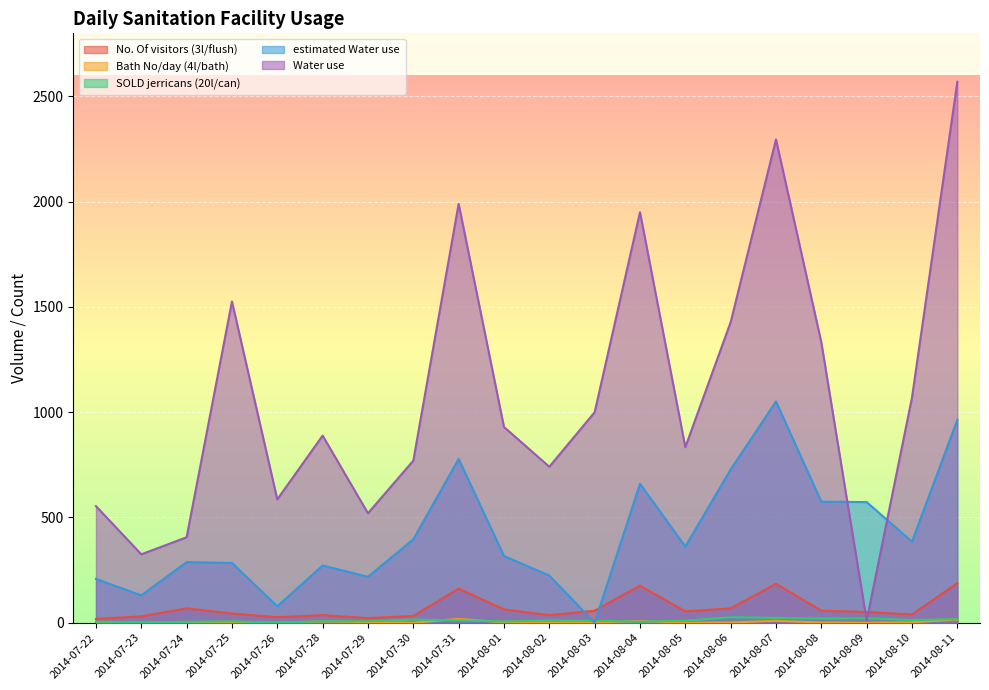

Where do No. Of visitors (3l/flush) and estimated Water use first cross each other?

2014-08-02 and 2014-08-03